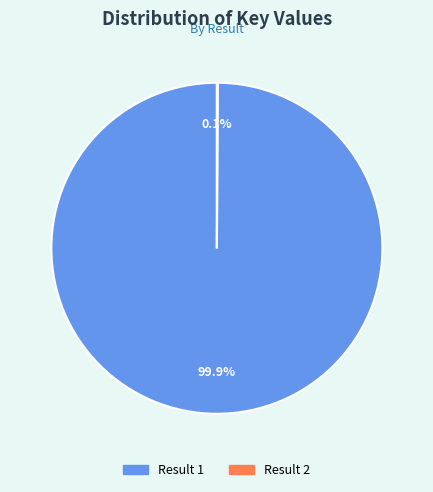

Does any single category account for the majority?

Yes